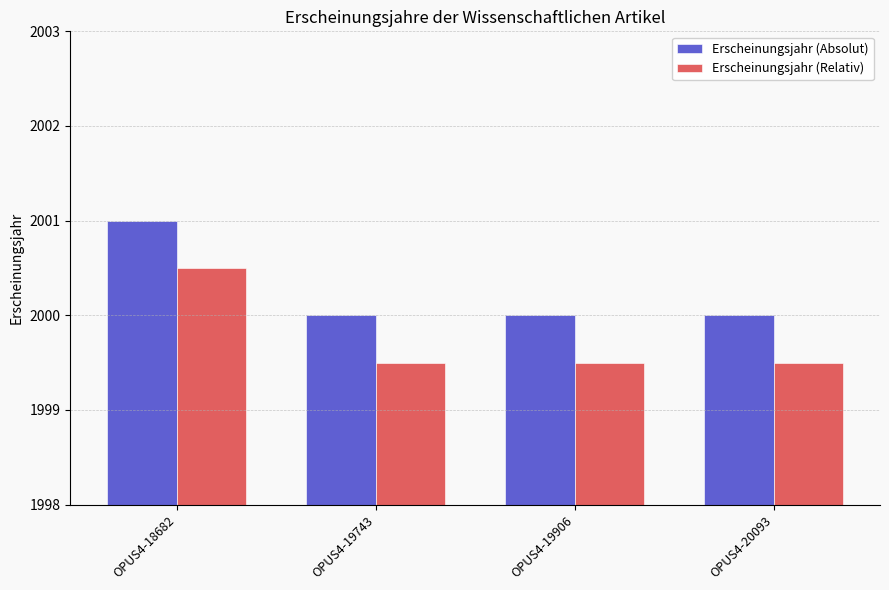

Rank the series by their maximum value, from highest to lowest.

Erscheinungsjahr (Absolut), Erscheinungsjahr (Relativ)